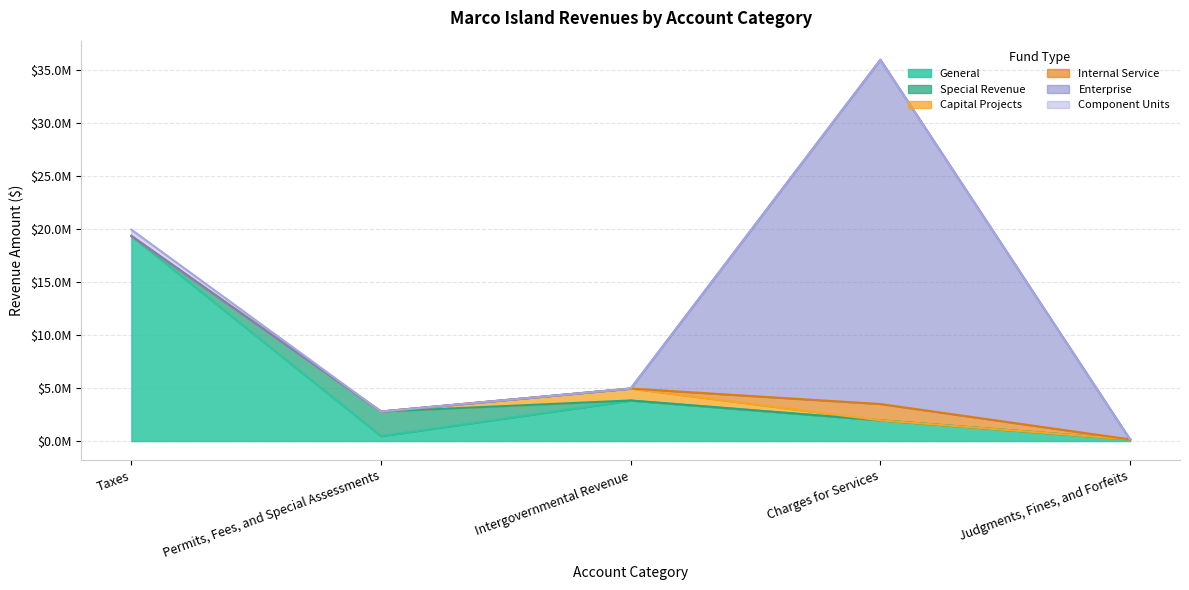

Which series has the widest spread of values?

Enterprise